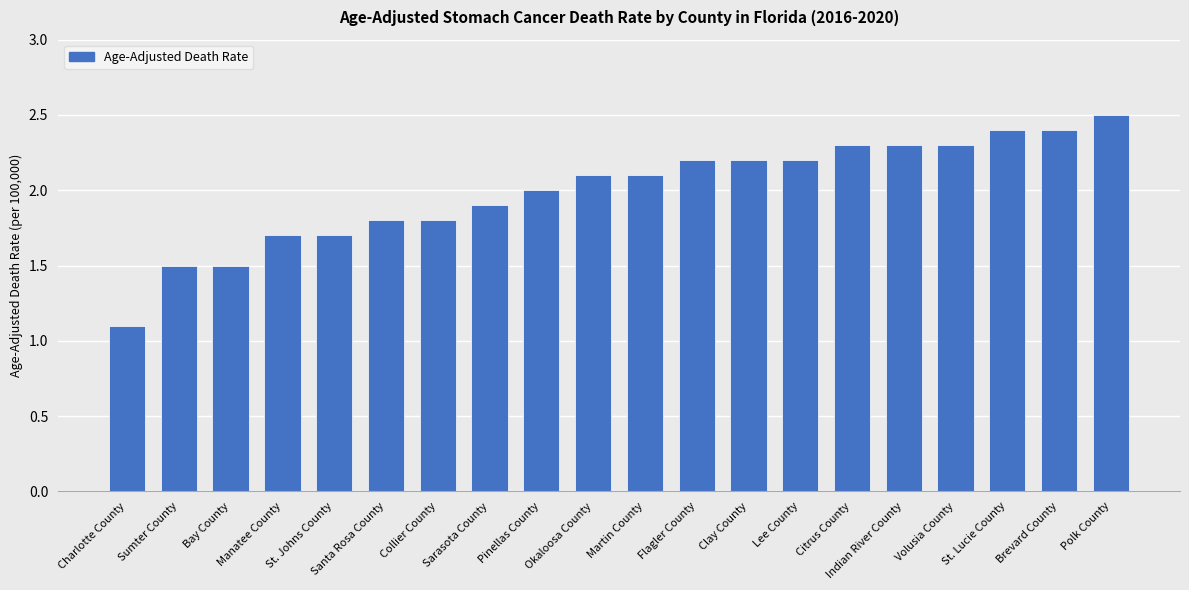

Reading right to left, transcribe all the data shown in this chart.

Polk County=2.5	Brevard County=2.4	St. Lucie County=2.4	Volusia County=2.3	Indian River County=2.3	Citrus County=2.3	Lee County=2.2	Clay County=2.2	Flagler County=2.2	Martin County=2.1	Okaloosa County=2.1	Pinellas County=2.0	Sarasota County=1.9	Collier County=1.8	Santa Rosa County=1.8	St. Johns County=1.7	Manatee County=1.7	Bay County=1.5	Sumter County=1.5	Charlotte County=1.1